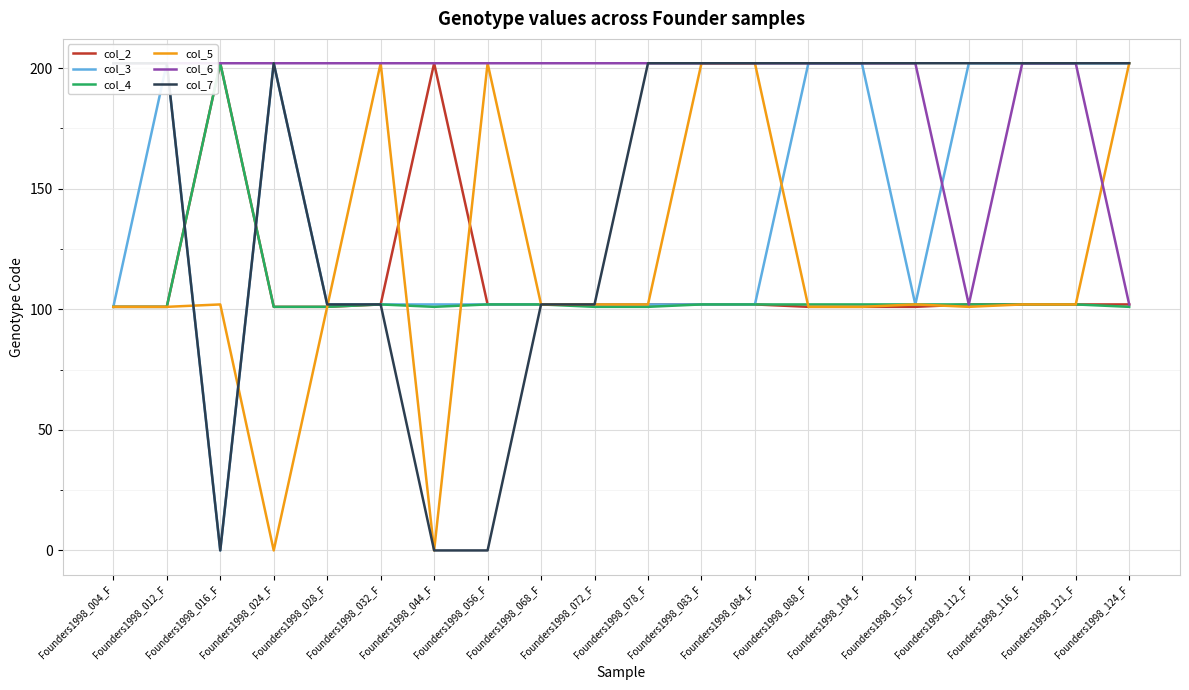

How many lines are shown in the chart?

6